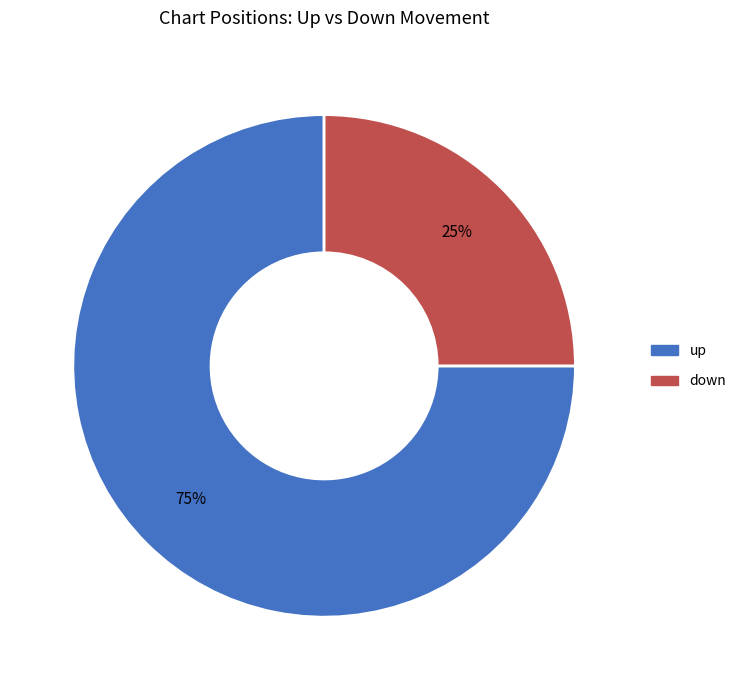

Approximately how many times larger is the value at down compared to up?

0.3